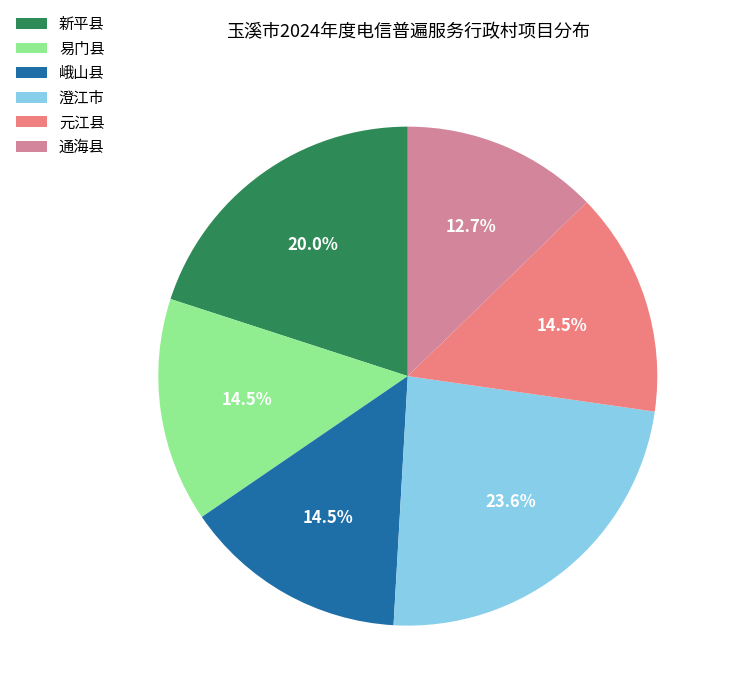

Count the number of slices in the pie.

6